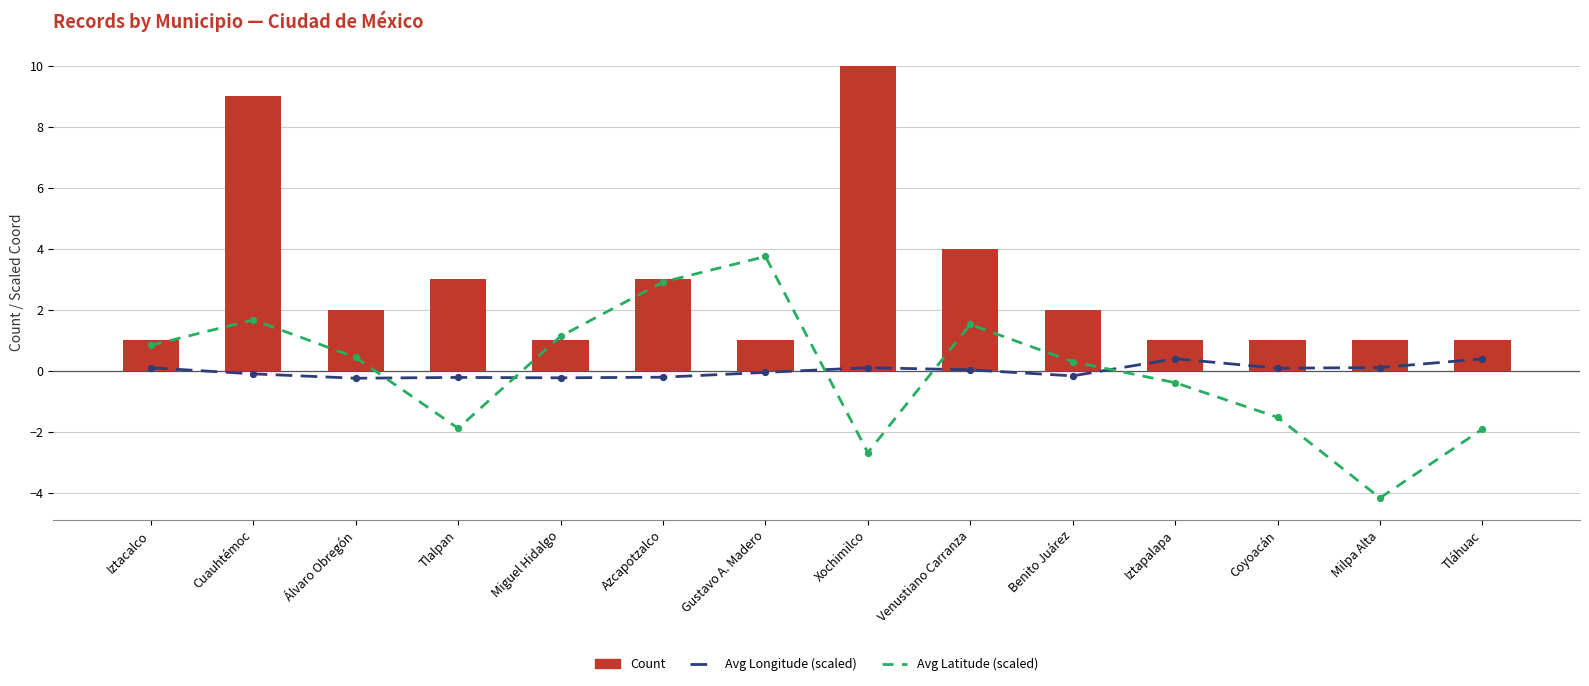

Which series contains the lowest Y value?

Avg Latitude (scaled)